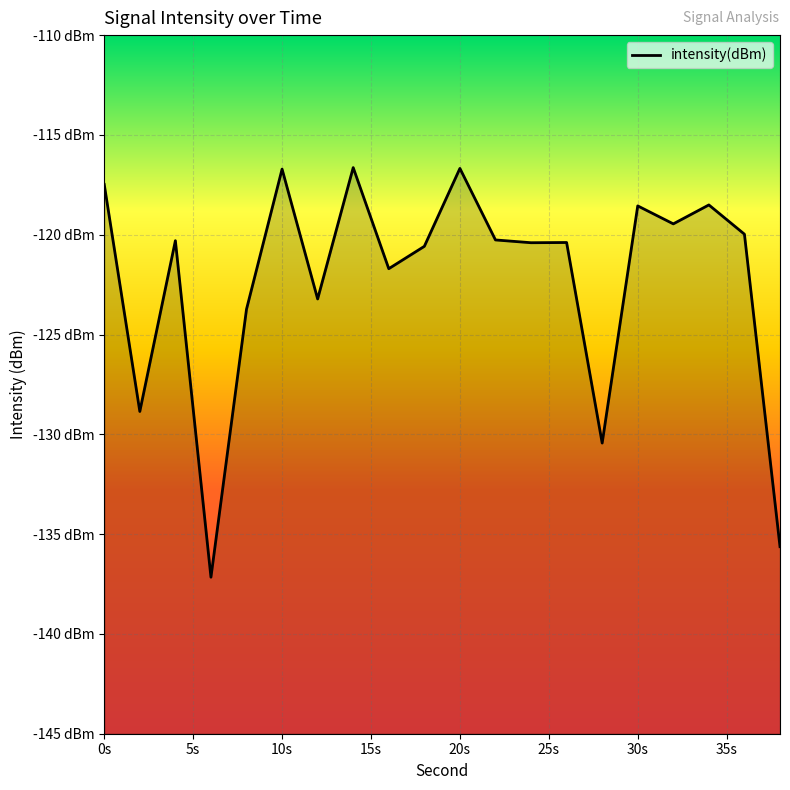

Count the number of data series in this chart.

1